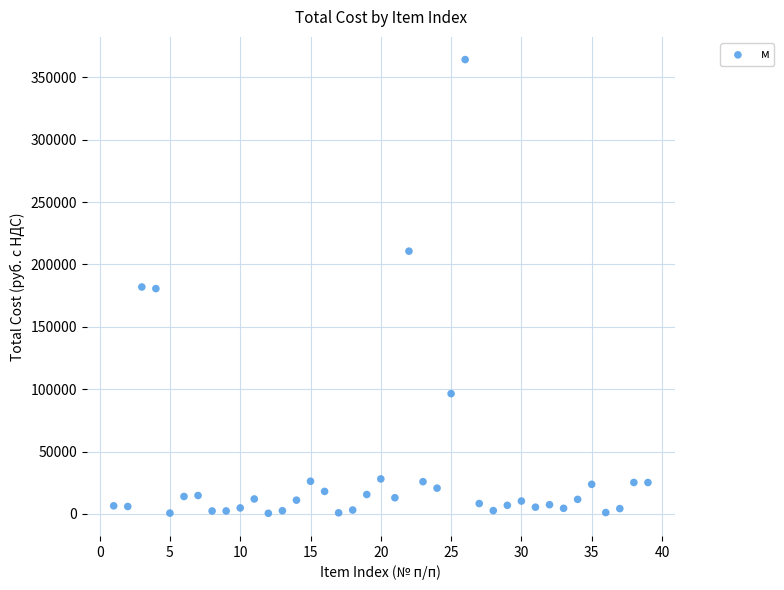

What is the range of Y values (max minus min)?

363717.7